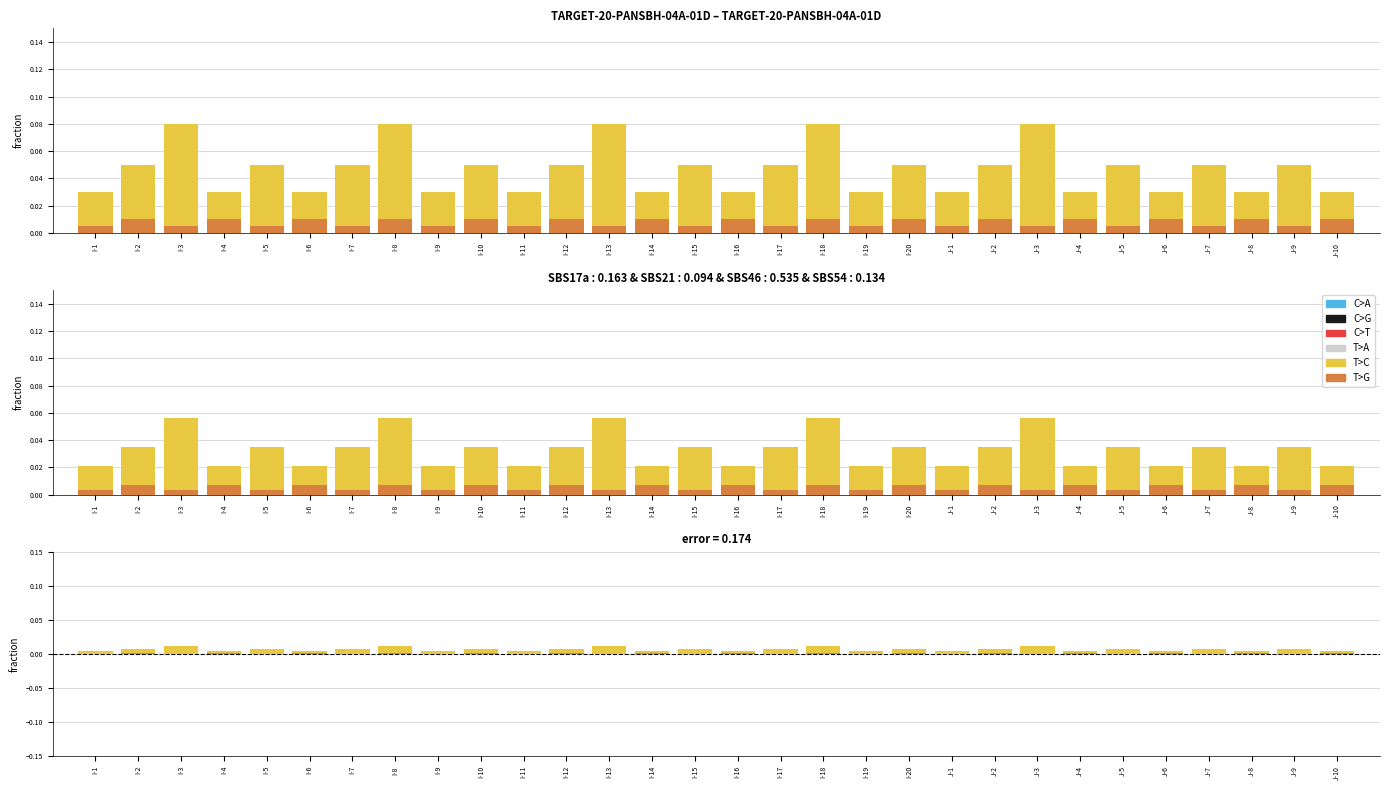

The C>G series shows 0.0 at I-6. True or false?

True